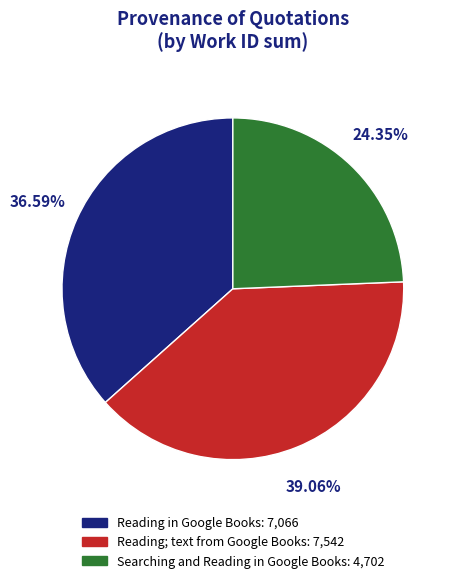

Do Searching and Reading in Google Books and Reading in Google Books together represent more than half of the pie?

Yes